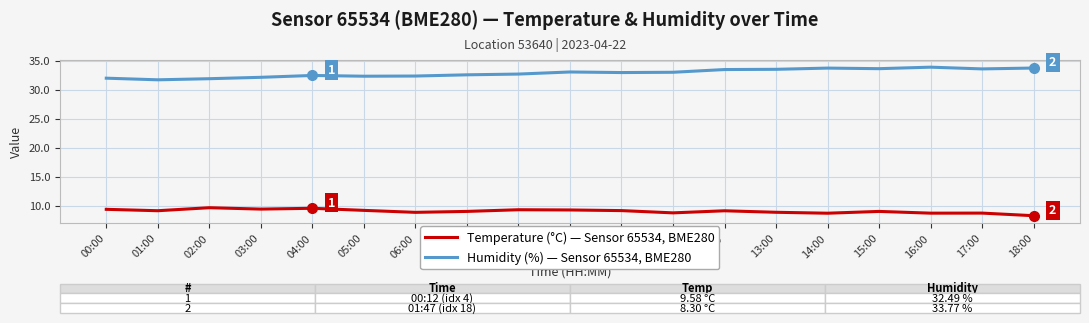

What is the total value across all series at 07:00?

41.6